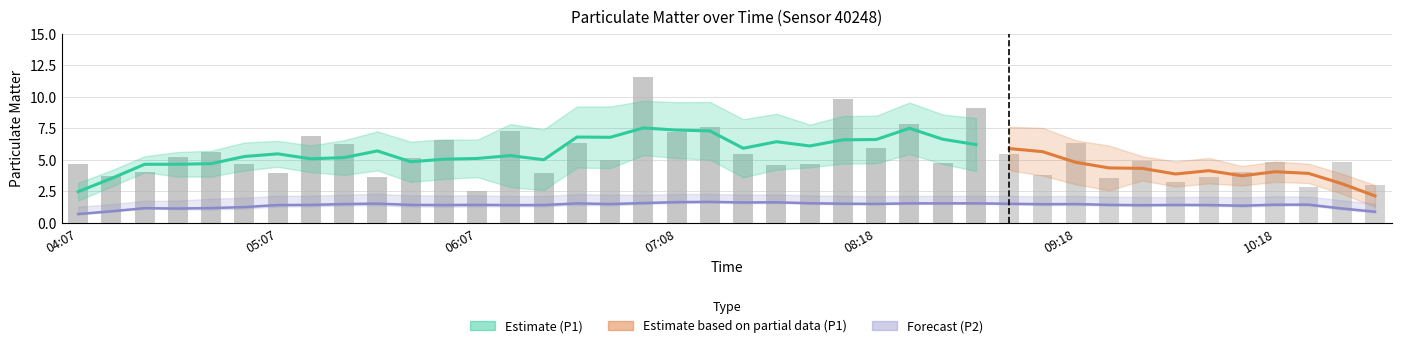

Count the number of categories in the chart.

40